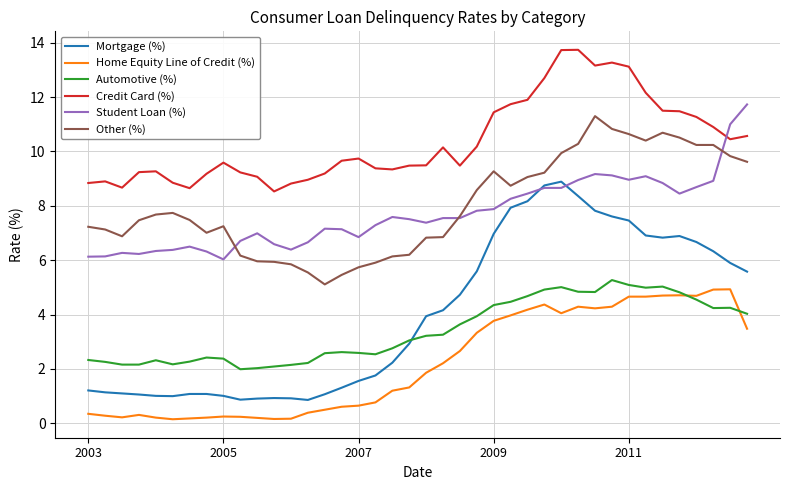

True or false: Home Equity Line of Credit (%) and Other (%) cross at least once.

False